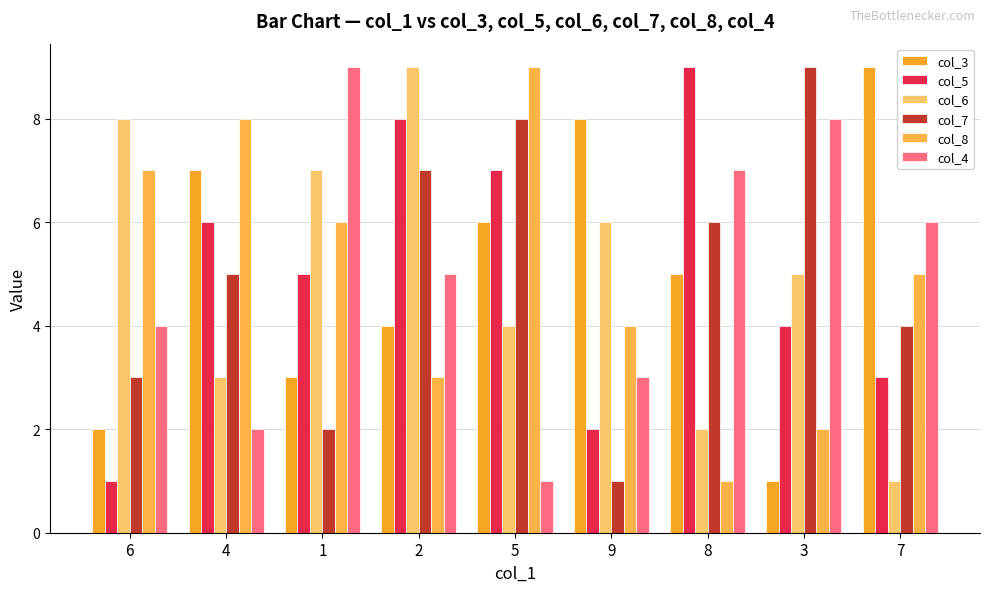

Which label corresponds to the largest value in the chart?

7